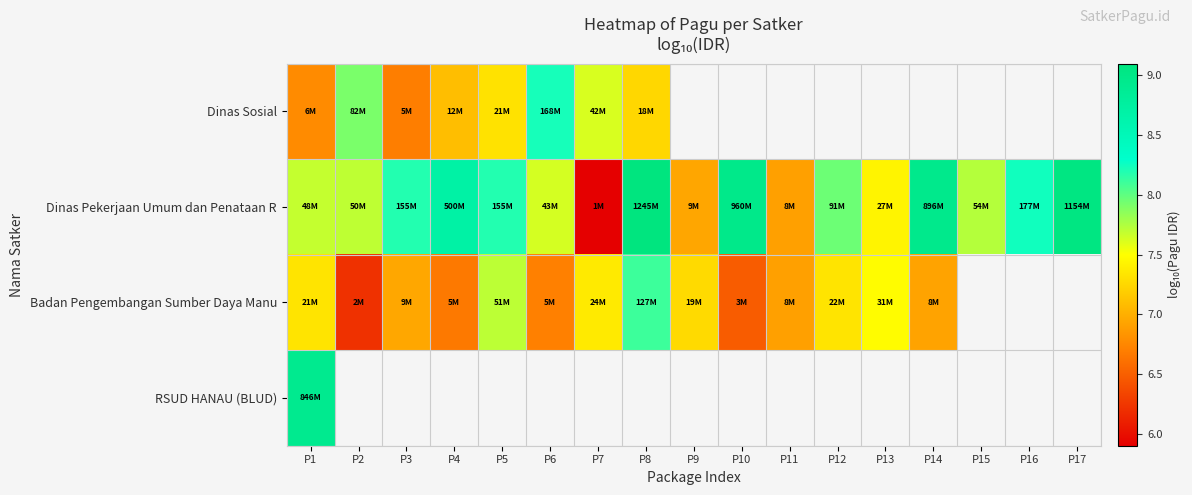

Where is Badan Pengembangan Sumber Daya Manu nearest to the value 7?

P3